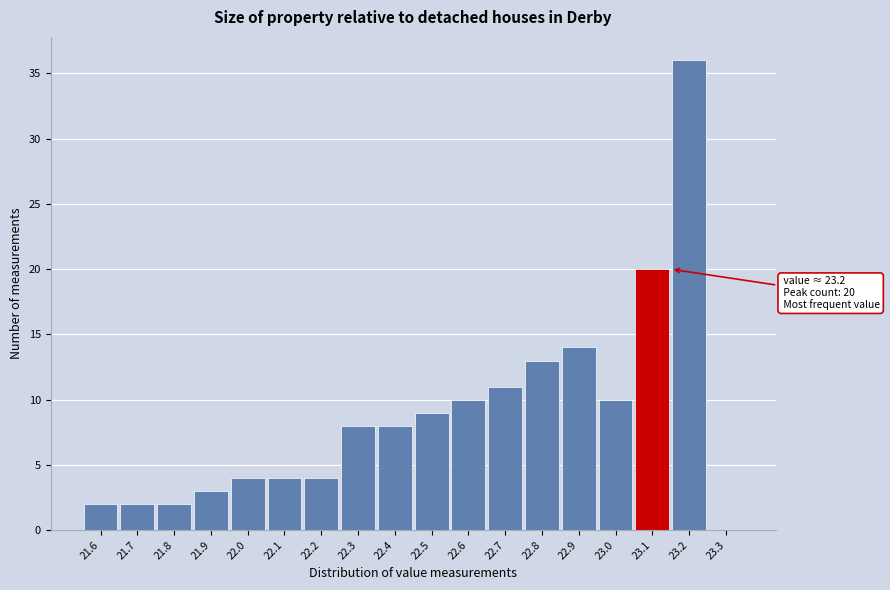

Reading left to right, transcribe all the data shown in this chart.

21.6=2	21.7=2	21.8=2	21.9=3	22.0=4	22.1=4	22.2=4	22.3=8	22.4=8	22.5=9	22.6=10	22.7=11	22.8=13	22.9=14	23.0=10	23.1=20	23.2=36	23.3=0